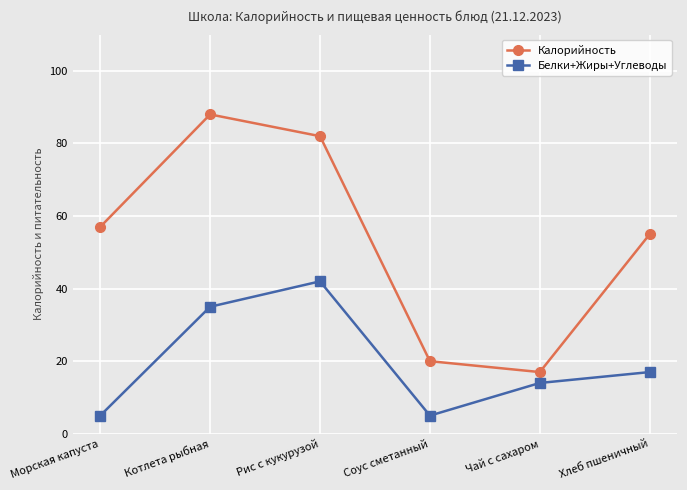

Reading left to right, list all the values displayed in this chart.

Калорийность: 57	88	82	20	17	55
Белки+Жиры+Углеводы: 5	35	42	5	14	17